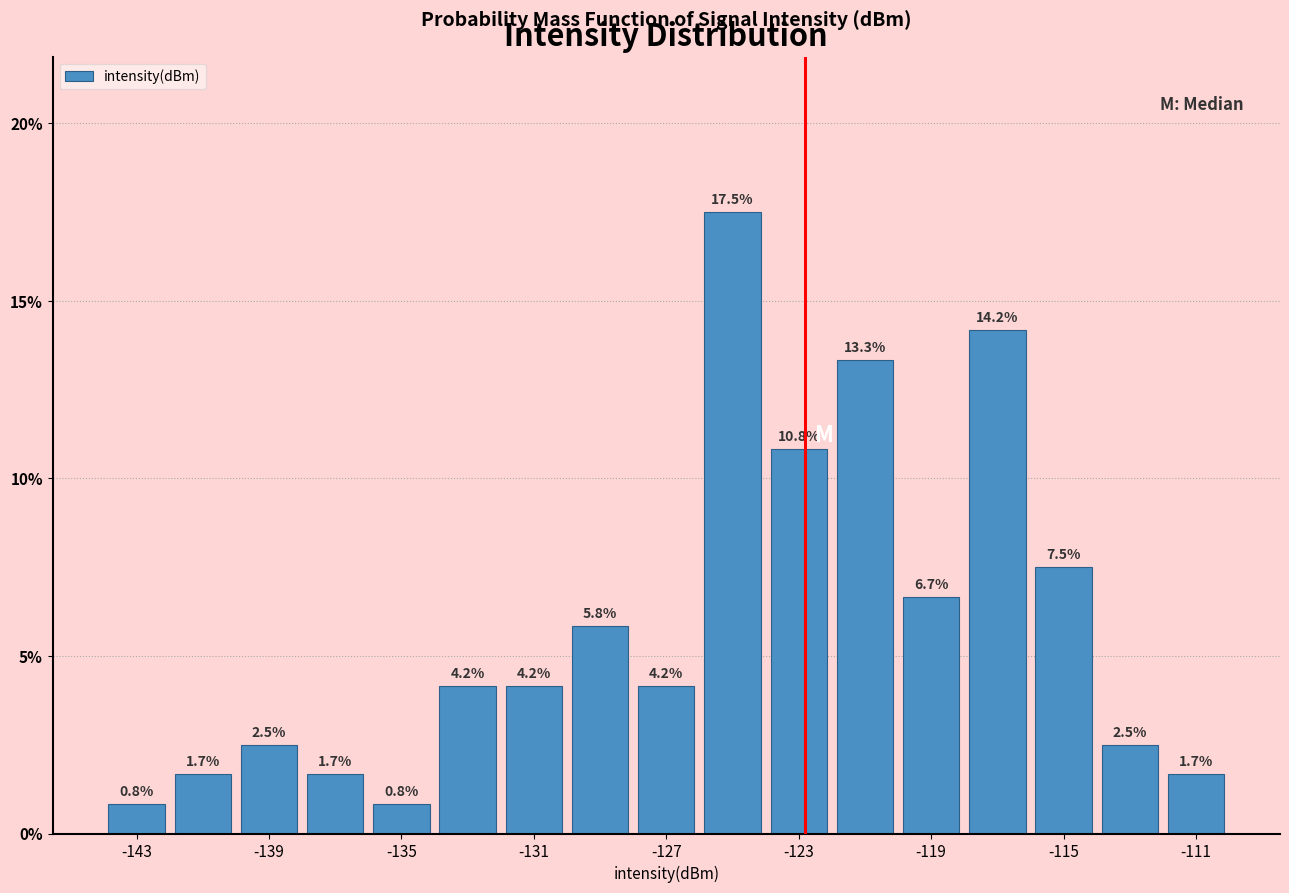

Reading left to right, transcribe this chart: for each bar, give the range it covers on the x-axis and its height.

-144 to -142: 0.8
-142 to -140: 1.7
-140 to -138: 2.5
-138 to -136: 1.7
-136 to -134: 0.8
-134 to -132: 4.2
-132 to -130: 4.2
-130 to -128: 5.8
-128 to -126: 4.2
-126 to -124: 17.5
-124 to -122: 10.8
-122 to -120: 13.3
-120 to -118: 6.7
-118 to -116: 14.2
-116 to -114: 7.5
-114 to -112: 2.5
-112 to -110: 1.7